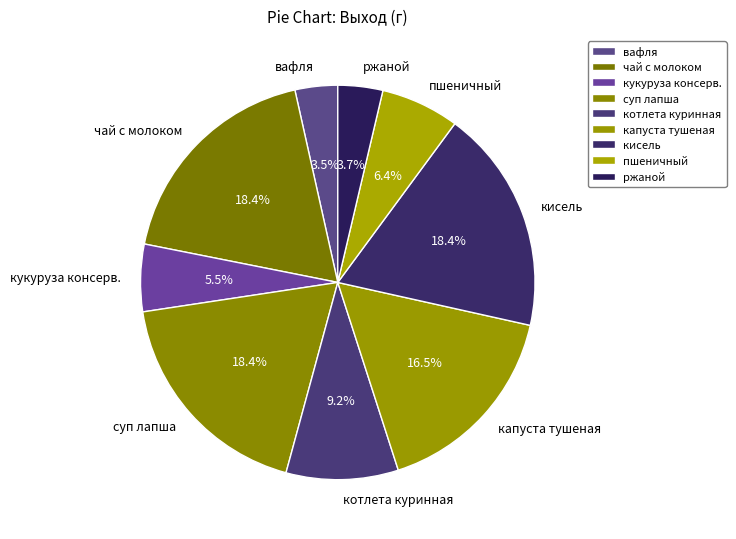

To the nearest percent, what is the average slice percentage?

11%